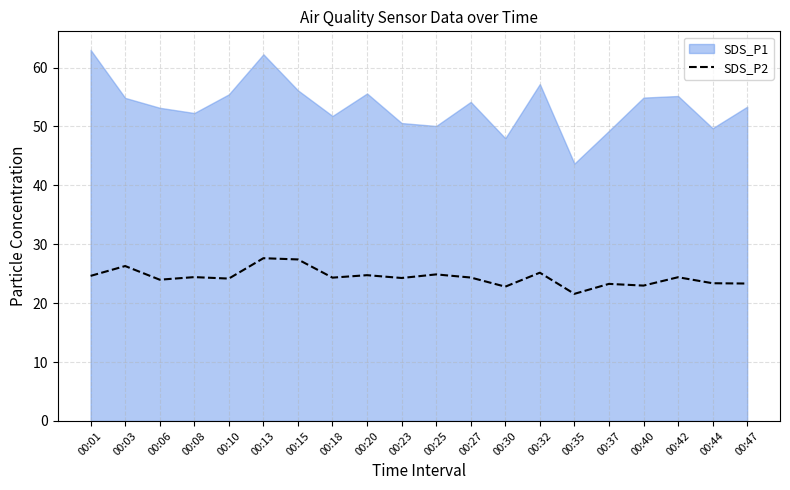

True or false: SDS_P2 has a value of 37.9 at 00:25.

False